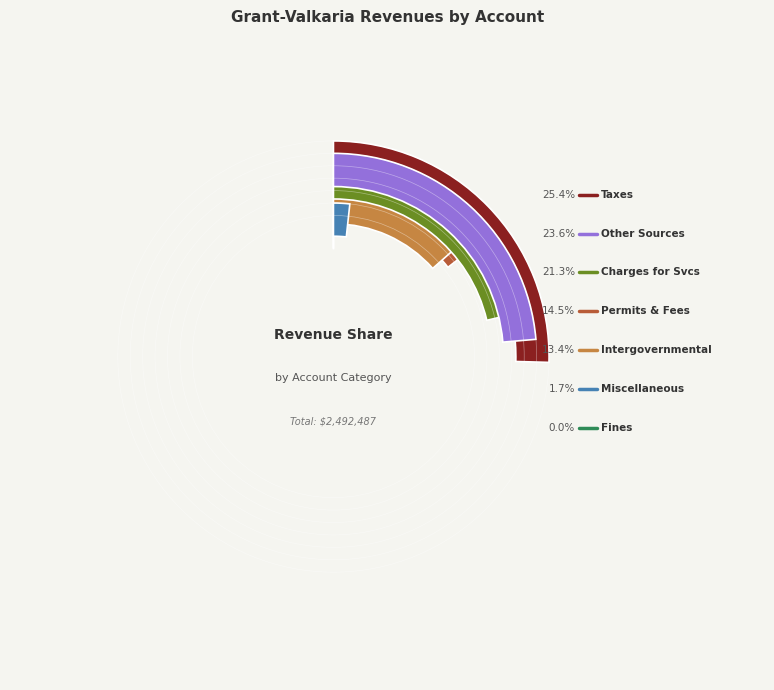

To the nearest percent, what is the combined percentage of Judgments, Fines, and Forfeits and Intergovernmental Revenue?

13%